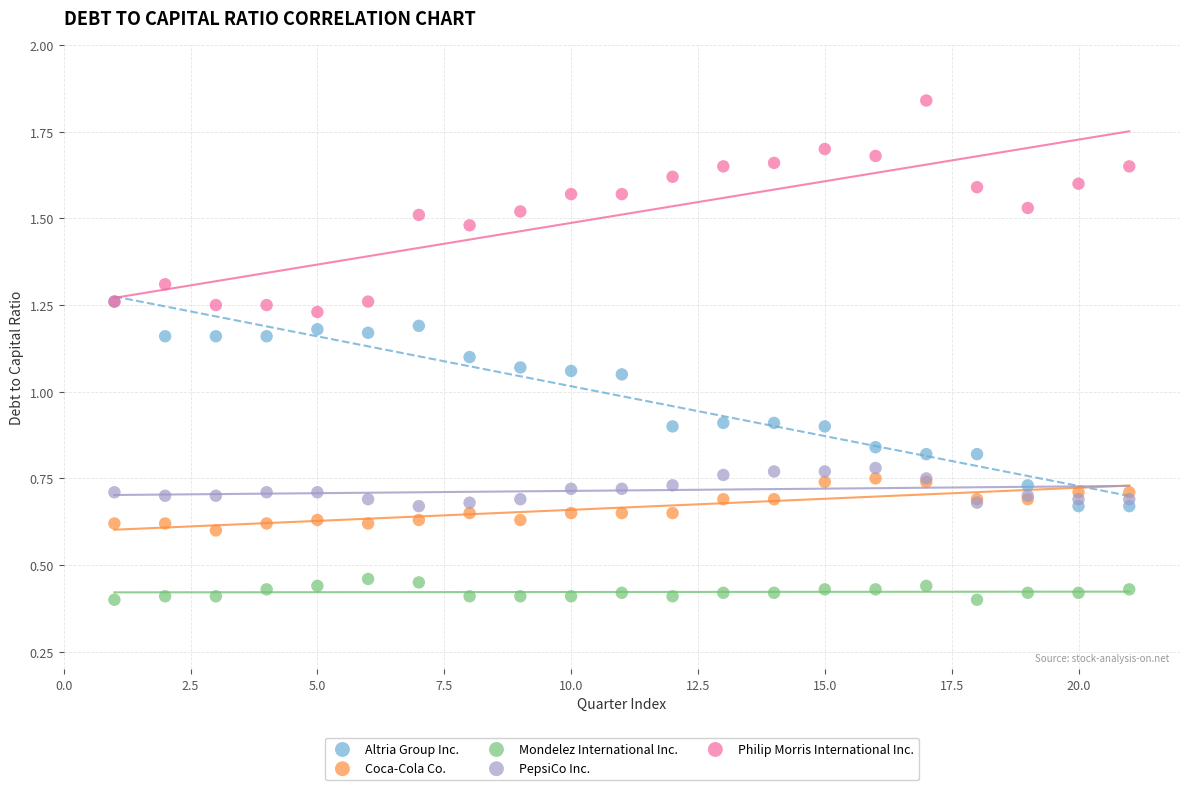

What are all the series names shown in the legend?

Altria Group Inc., Coca-Cola Co., Mondelez International Inc., PepsiCo Inc., Philip Morris International Inc.